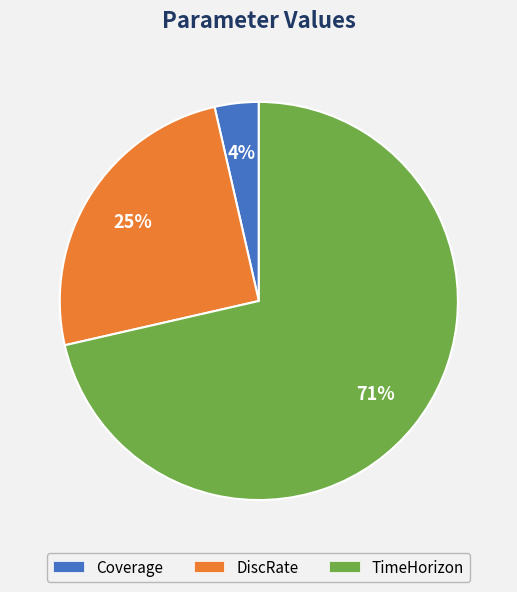

How many segments does this pie chart have?

3